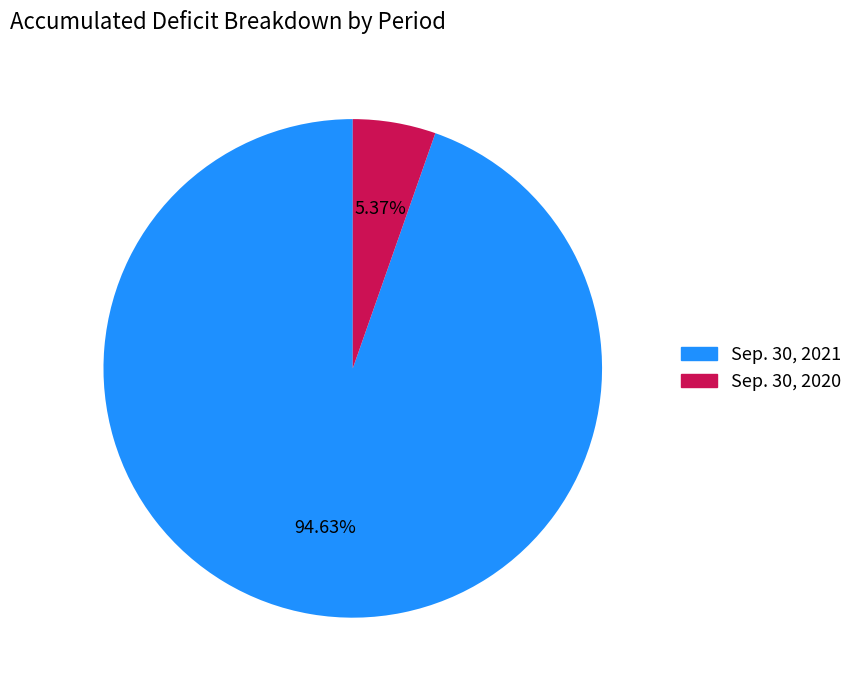

Is the sum of Sep. 30, 2021 and Sep. 30, 2020 greater than half?

Yes